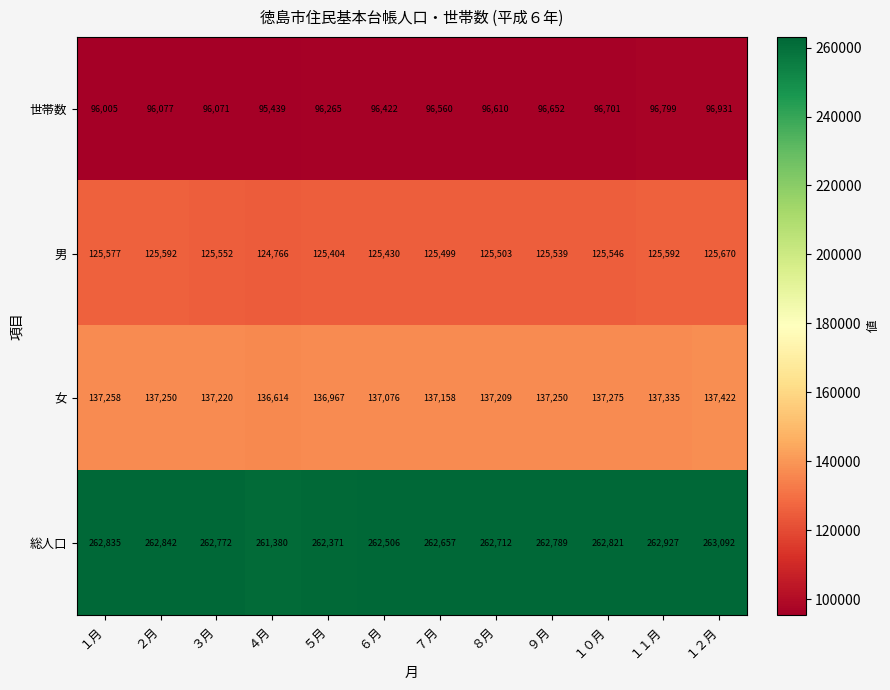

At ９月, list the series in order from largest to smallest.

総人口, 女, 男, 世帯数